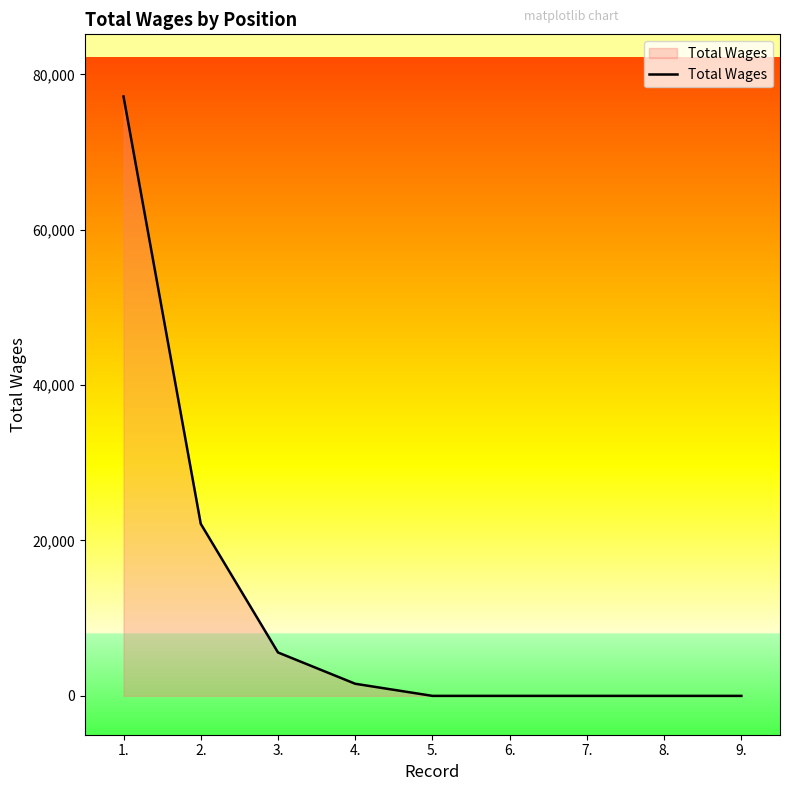

What is the difference between the values at 1. and 4.?

75588